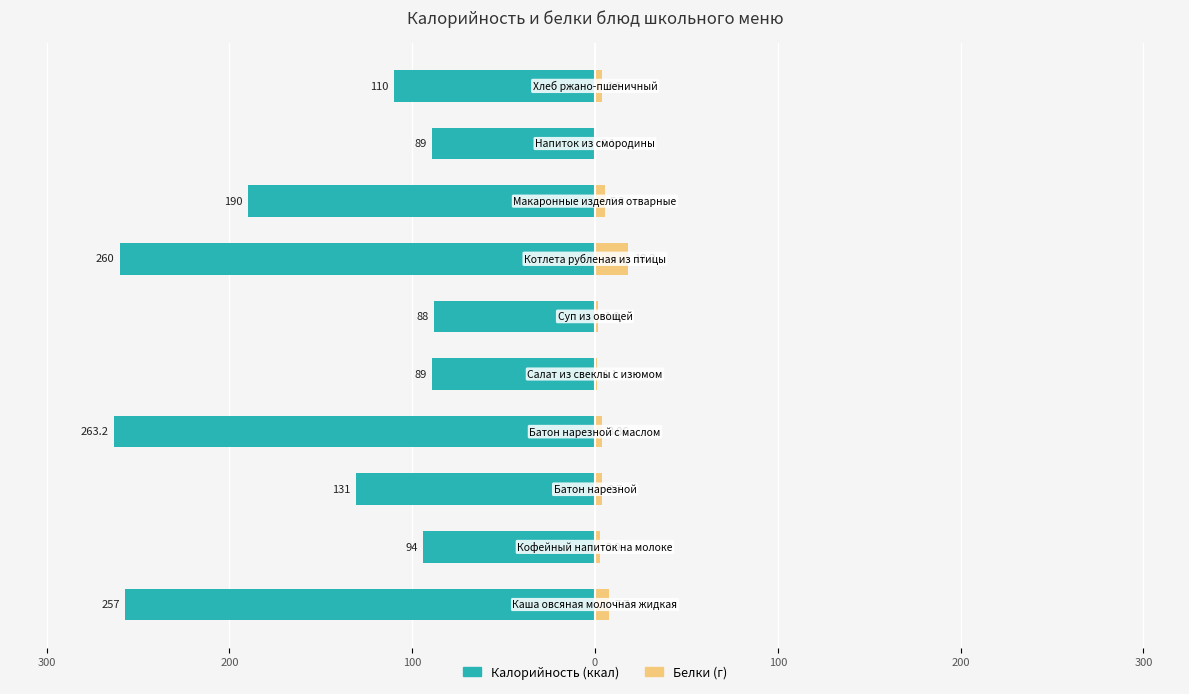

How many data points in Белки are less than 3?

4